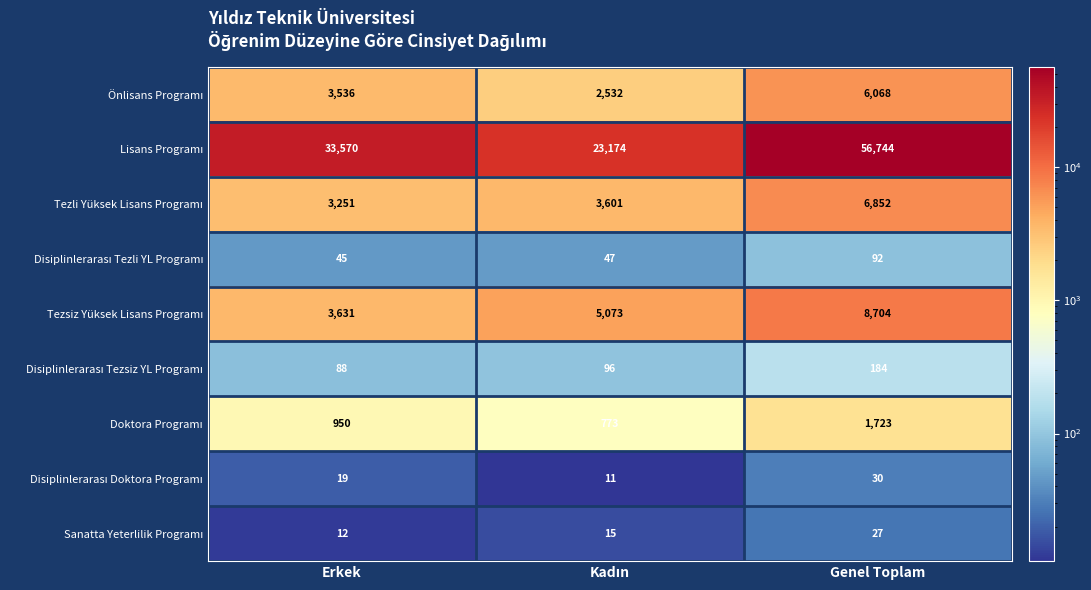

What is the spread (max minus min) of values at Genel Toplam?

56717